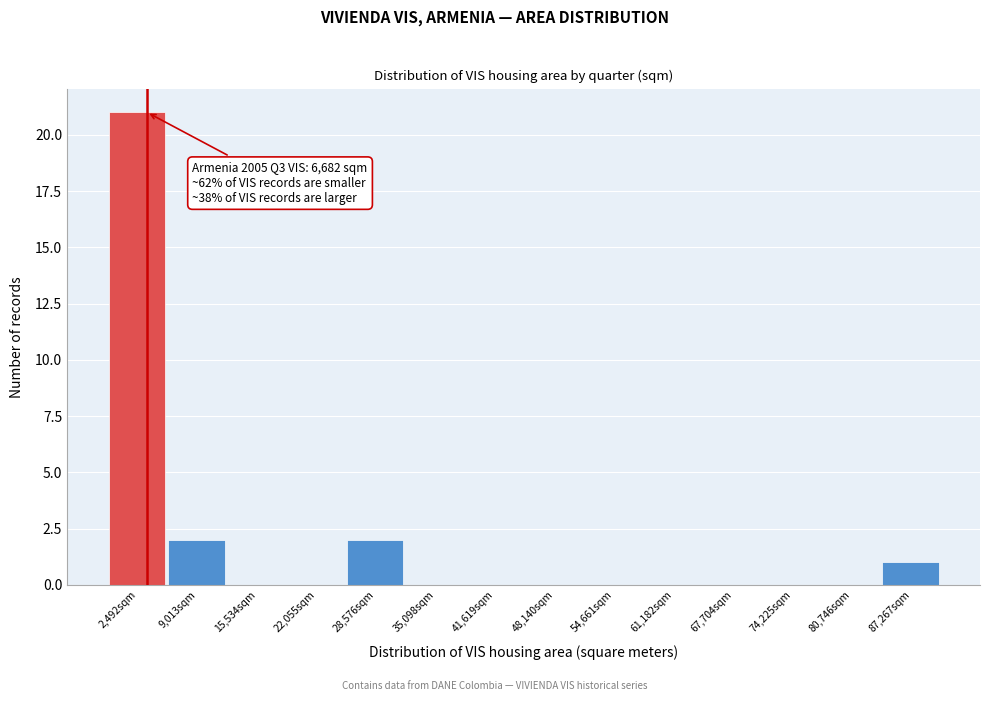

Reading left to right, transcribe all the data shown in this chart.

2,492sqm=21	9,013sqm=2	15,534sqm=0	22,055sqm=0	28,576sqm=2	35,098sqm=0	41,619sqm=0	48,140sqm=0	54,661sqm=0	61,182sqm=0	67,704sqm=0	74,225sqm=0	80,746sqm=0	87,267sqm=1